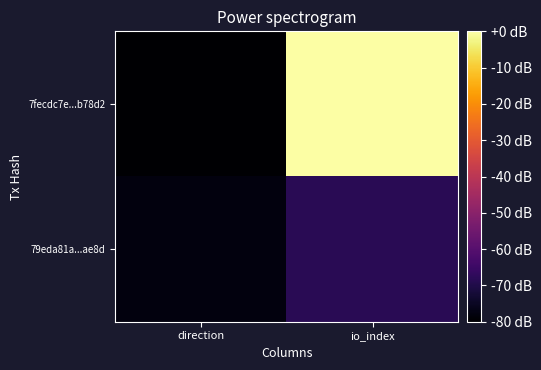

Which label corresponds to the smallest value in the chart?

direction